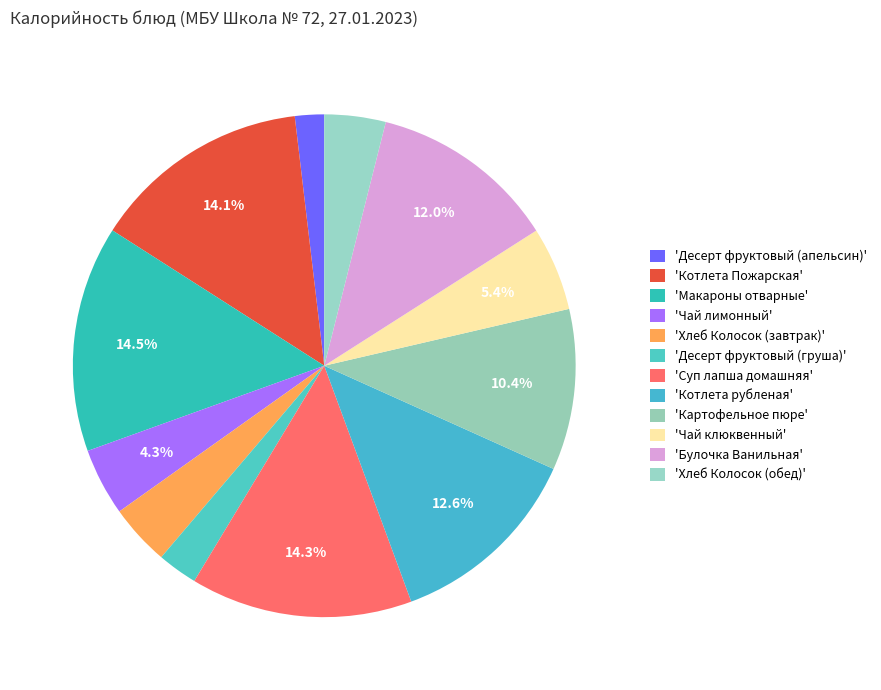

What is the smallest slice in the pie chart?

Десерт фруктовый (апельсин)